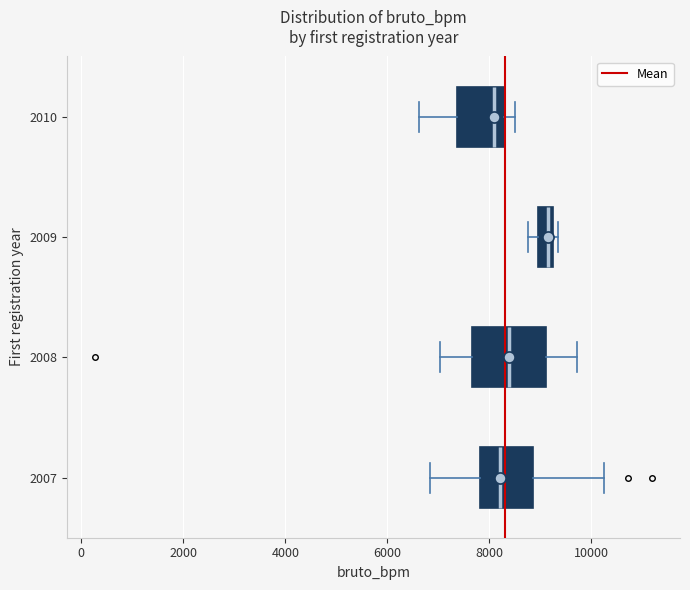

Which box is the widest, from its left edge to its right edge?

2008